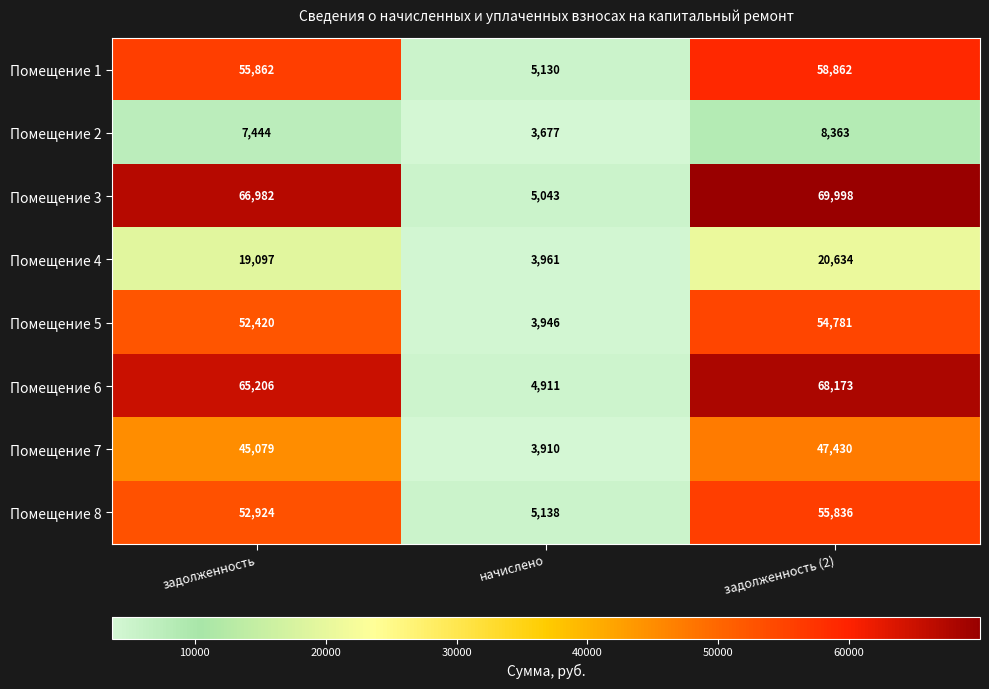

What is the difference between the Помещение 8 values at задолженность (2) and начислено?

50698